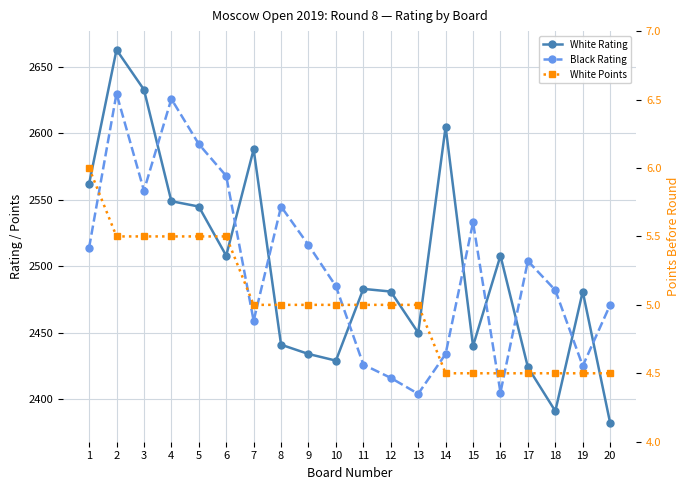

List the series in order of their peak value, highest first.

White Rating, Black Rating, White Points